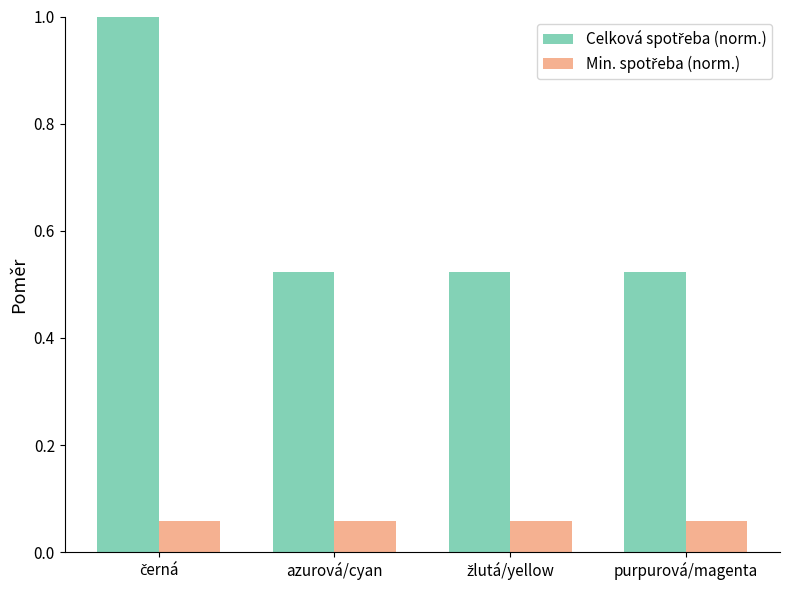

At how many categories does at least one series exceed 0?

4